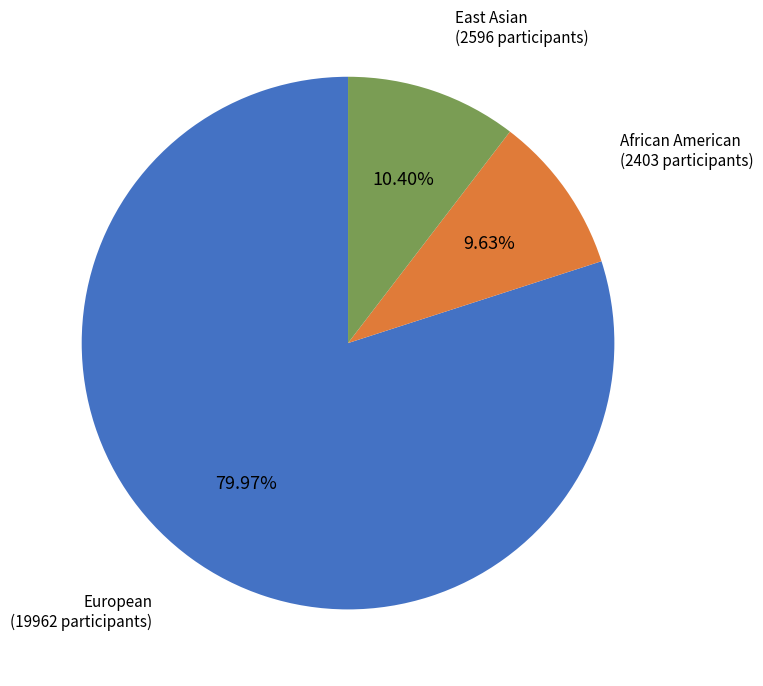

Is there a majority slice in this chart?

Yes